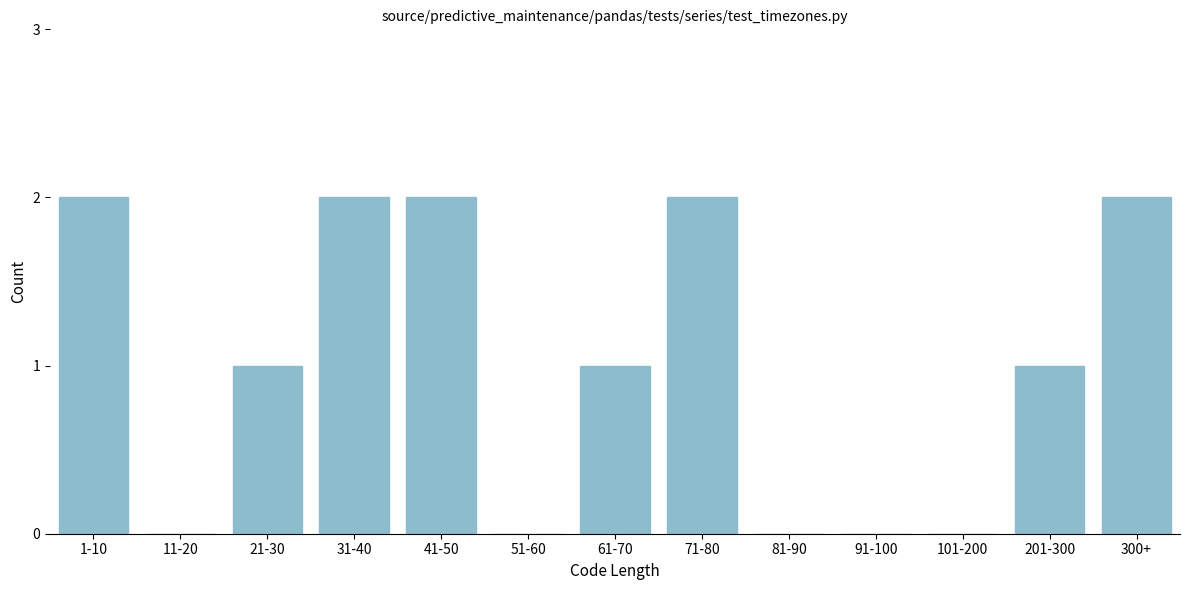

Reading left to right, transcribe all the data shown in this chart.

1-10=2	11-20=0	21-30=1	31-40=2	41-50=2	51-60=0	61-70=1	71-80=2	81-90=0	91-100=0	101-200=0	201-300=1	300+=2